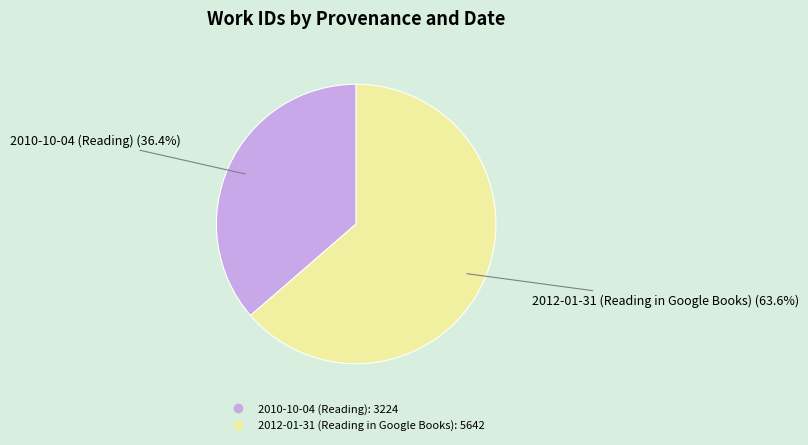

Does 2012-01-31 (Reading in Google Books) account for over 50% of the chart?

Yes